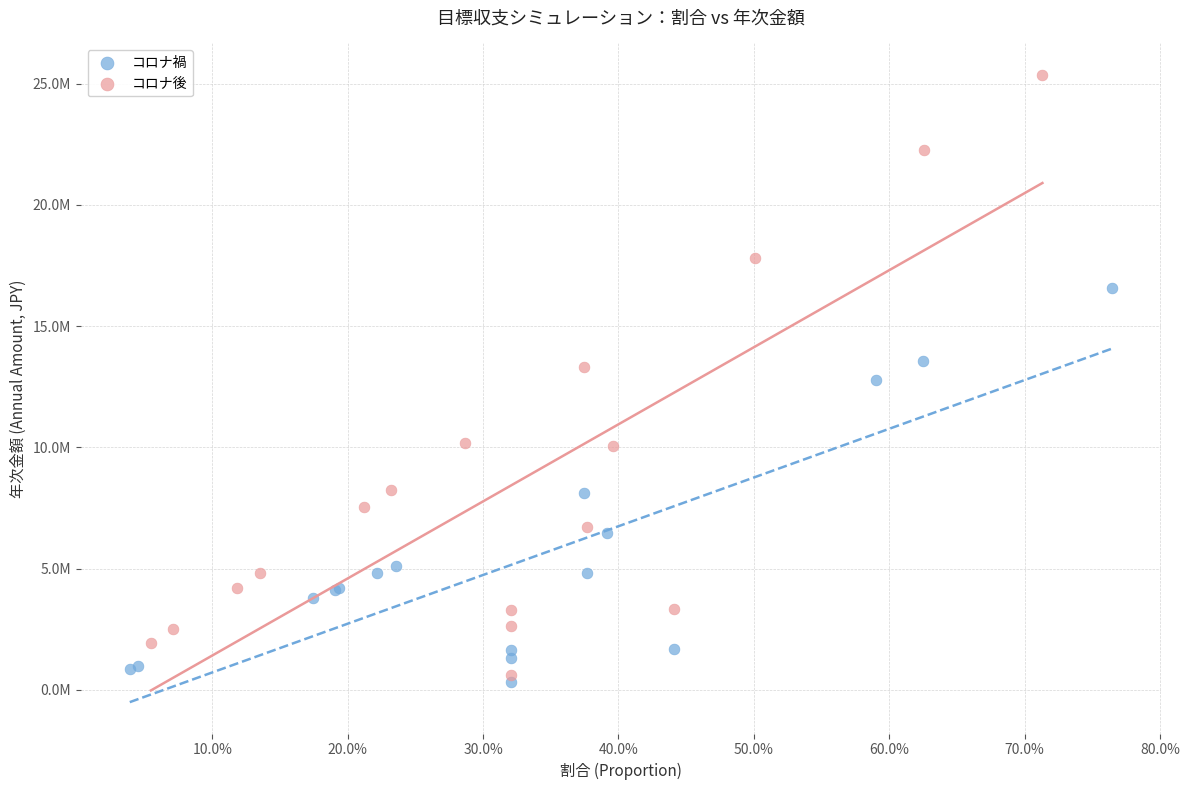

What are all the series names shown in the legend?

コロナ禍, コロナ後